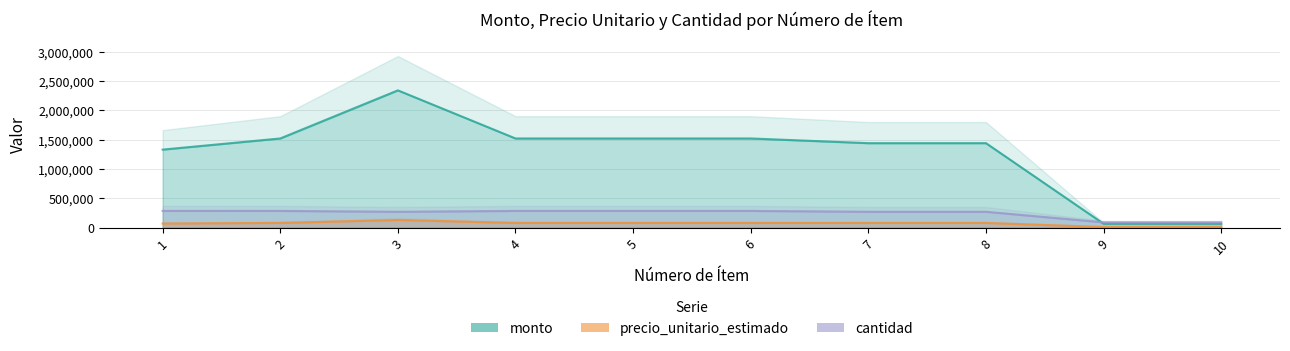

Reading left to right, extract all data points from this chart.

monto: 1330000	1520000	2340000	1520000	1520000	1520000	1440000	1440000	66000	66000
precio_unitario_estimado: 70000	80000	130000	80000	80000	80000	80000	80000	11000	11000
cantidad: 285000	285000	270000	285000	285000	285000	270000	270000	90000	90000